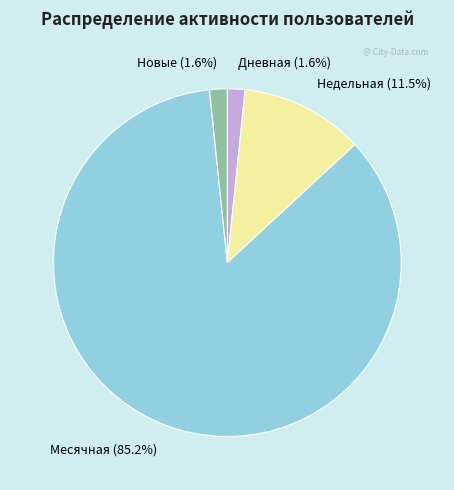

What portion of the pie excludes Новые (1.6%)?

98.4%